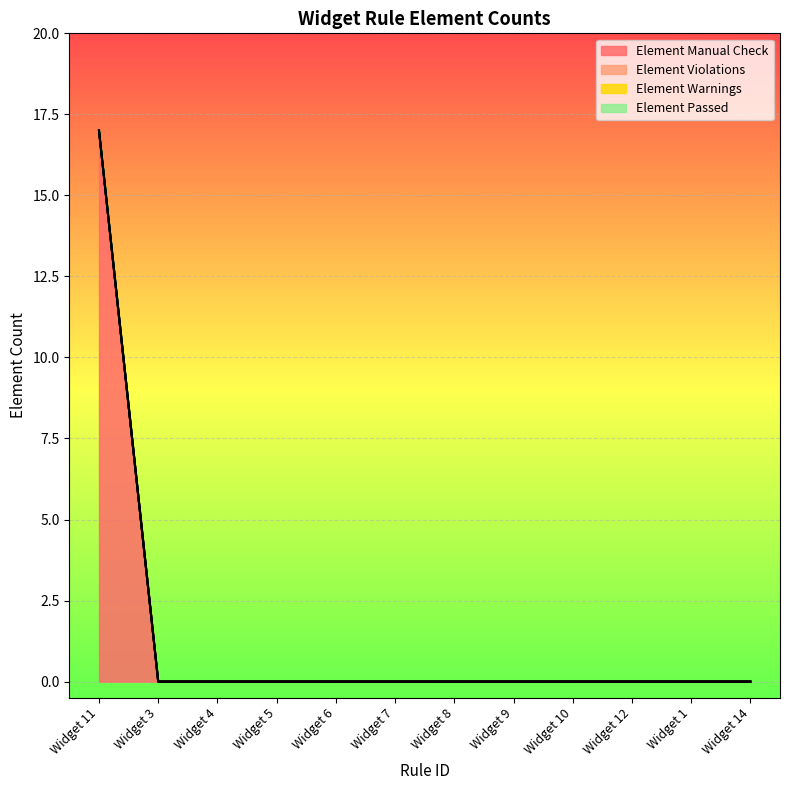

Which has a higher value, Widget 3 or Widget 6?

Widget 3